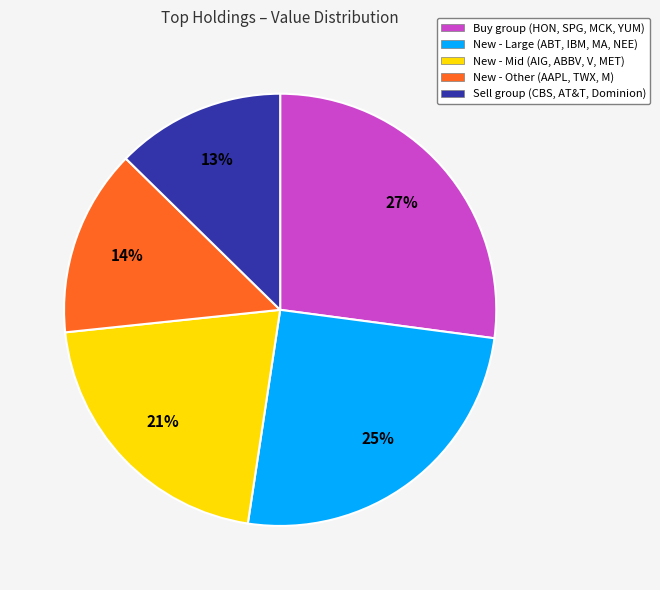

Which slice is the largest?

Buy group (HON, SPG, MCK, YUM)